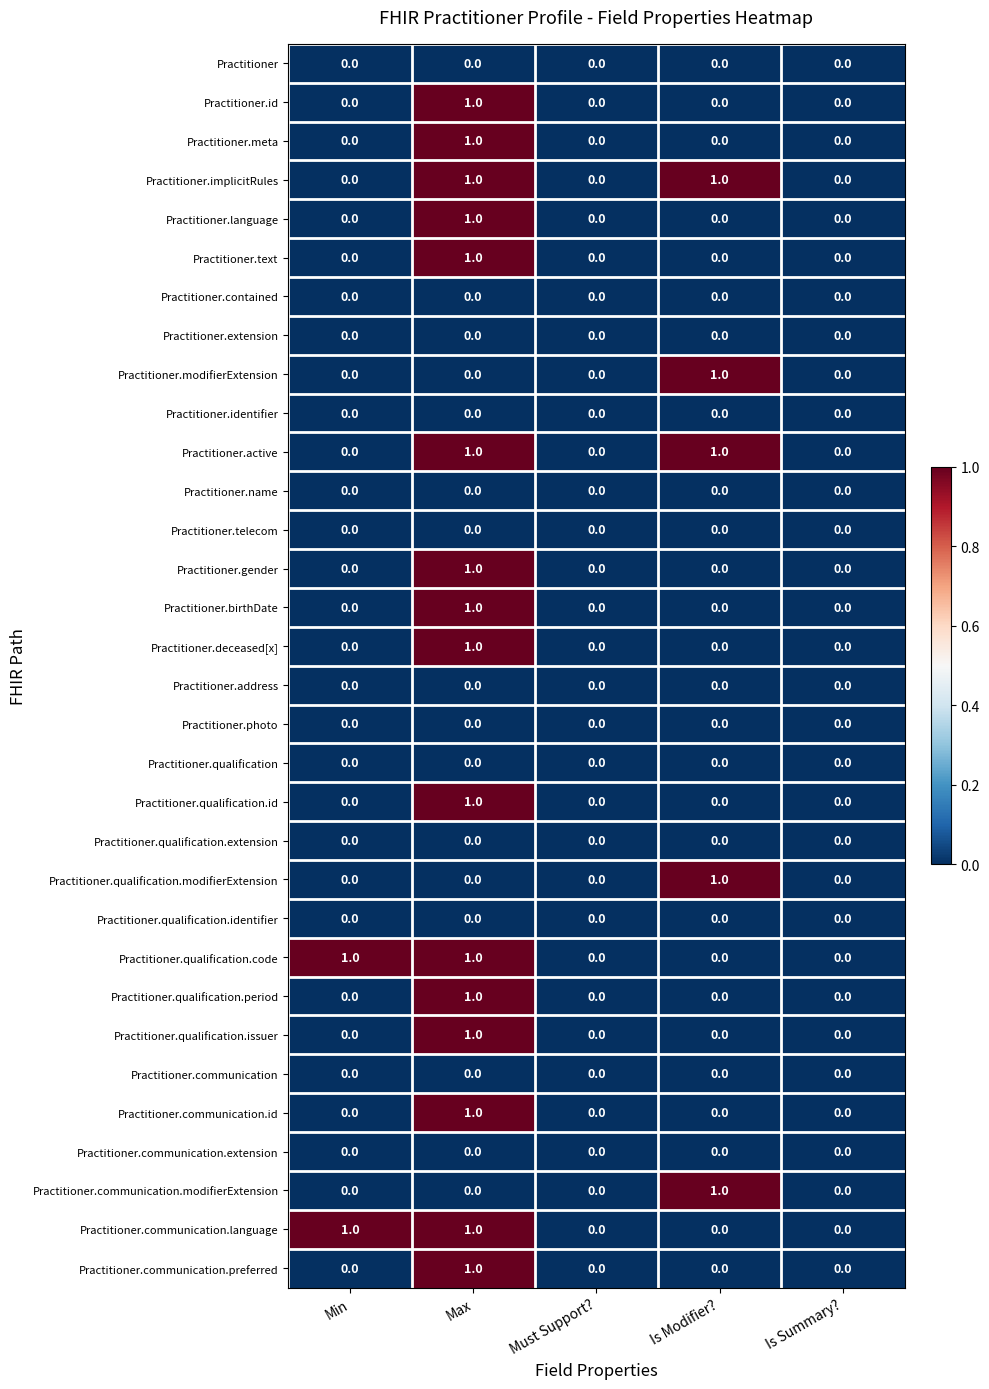

At which category is the sum across all series the highest?

Max